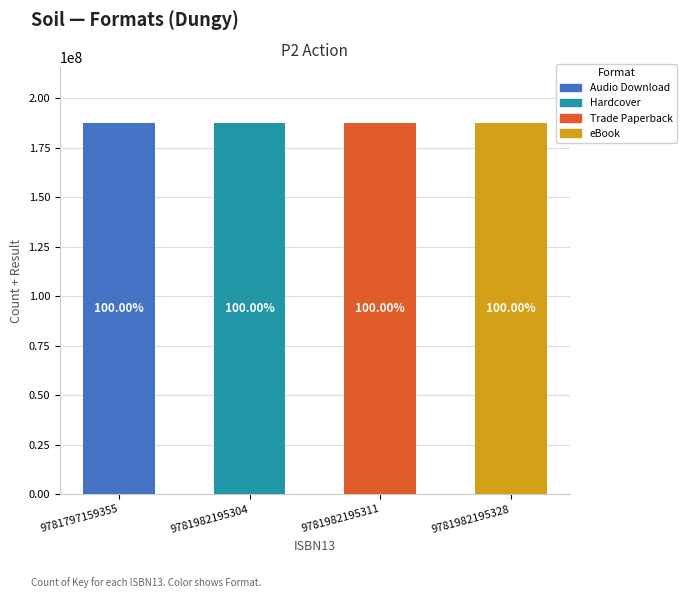

What is the total value across all series at 9781982195328?

187514110